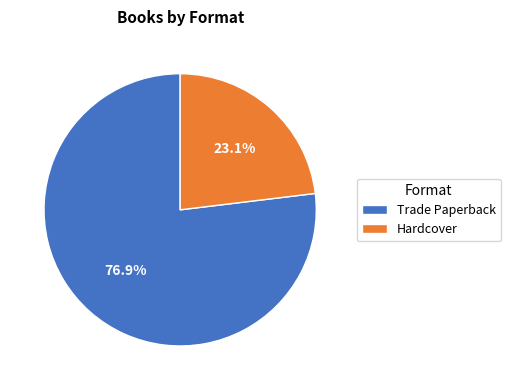

Which slice represents more than half of the pie?

Trade Paperback